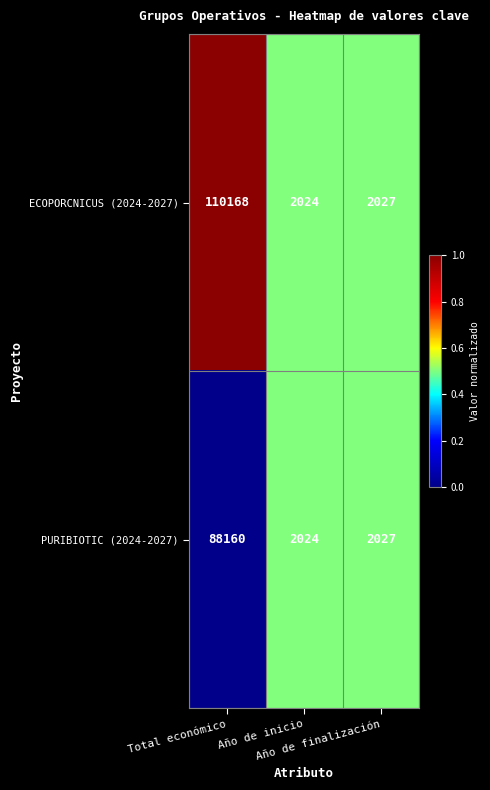

What is the smallest value displayed?

2024